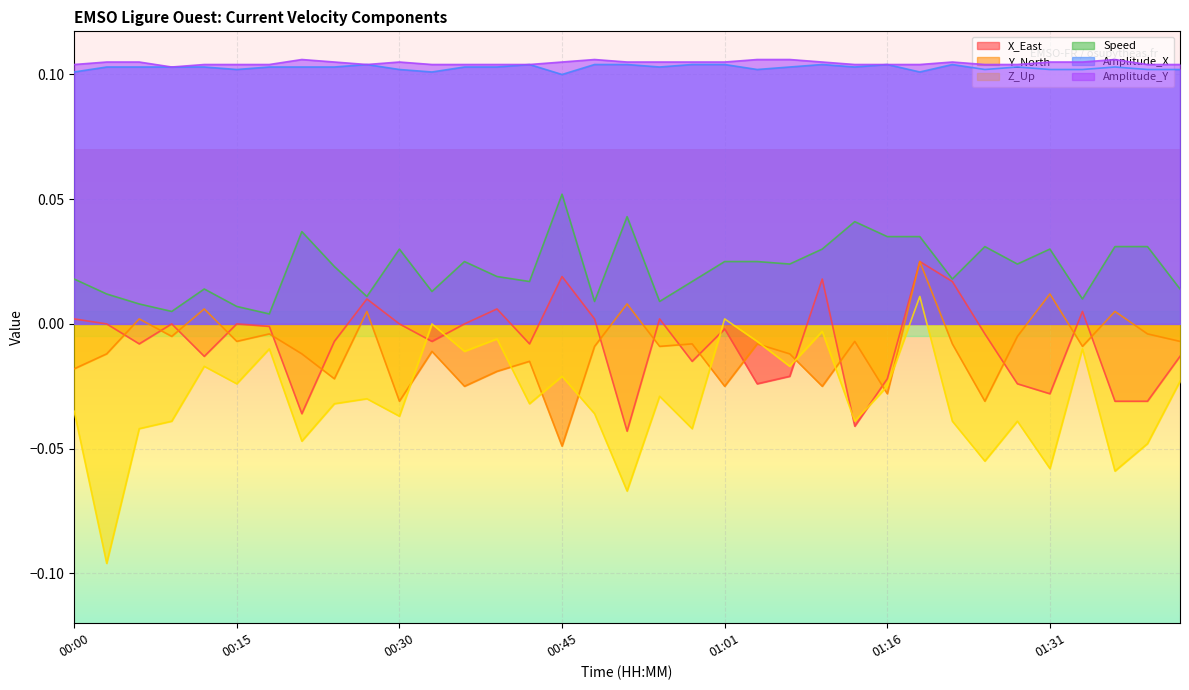

True or false: X_East has a value of -0.1 at 01:13.

False